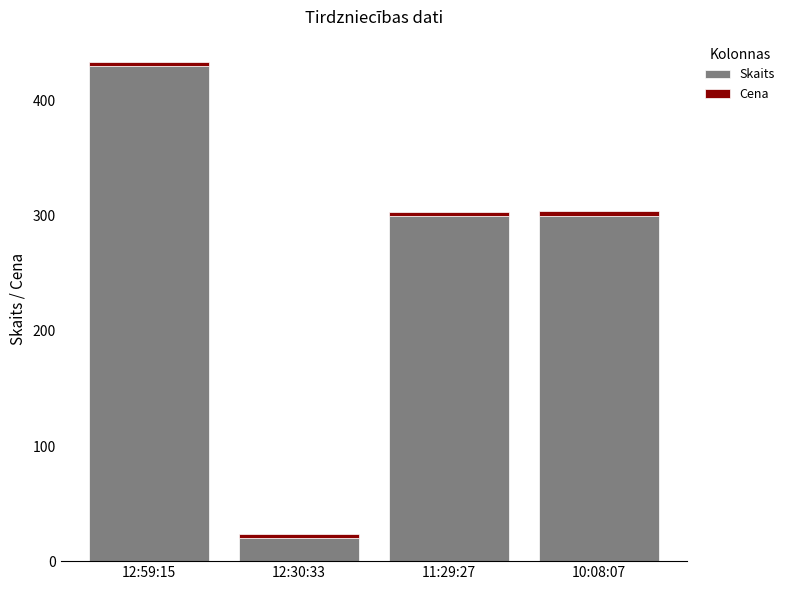

Is it true that Skaits equals 189.8 at 11:29:27?

False